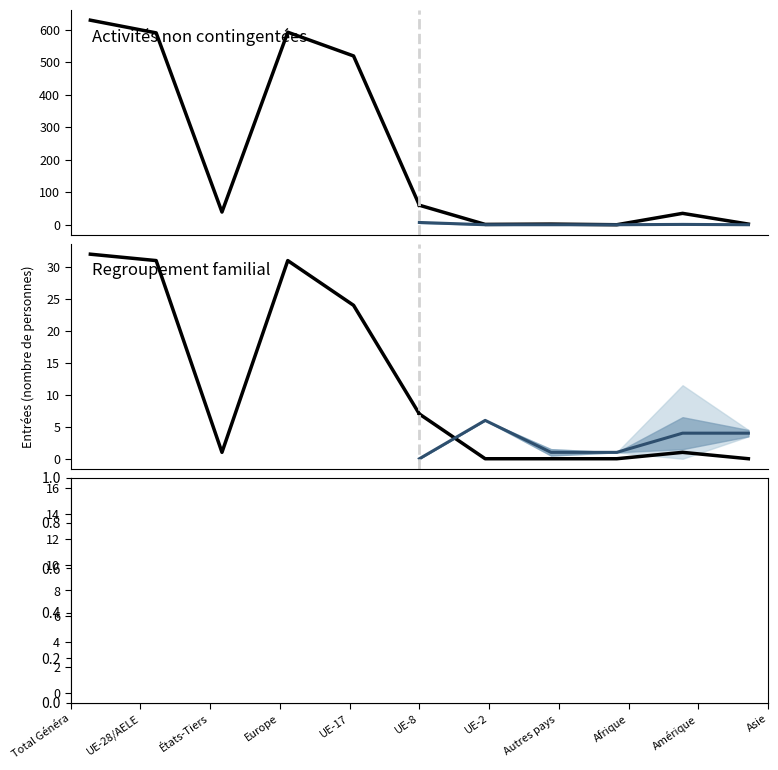

Is it true that Regroupement familial (col_4) equals 7 at UE-8?

True